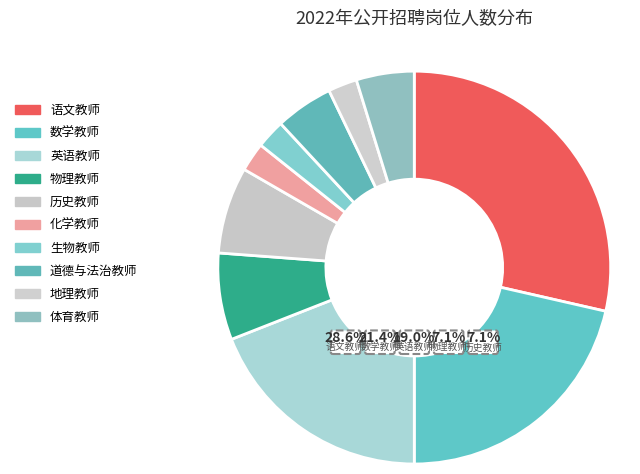

Count the number of slices in the pie.

10